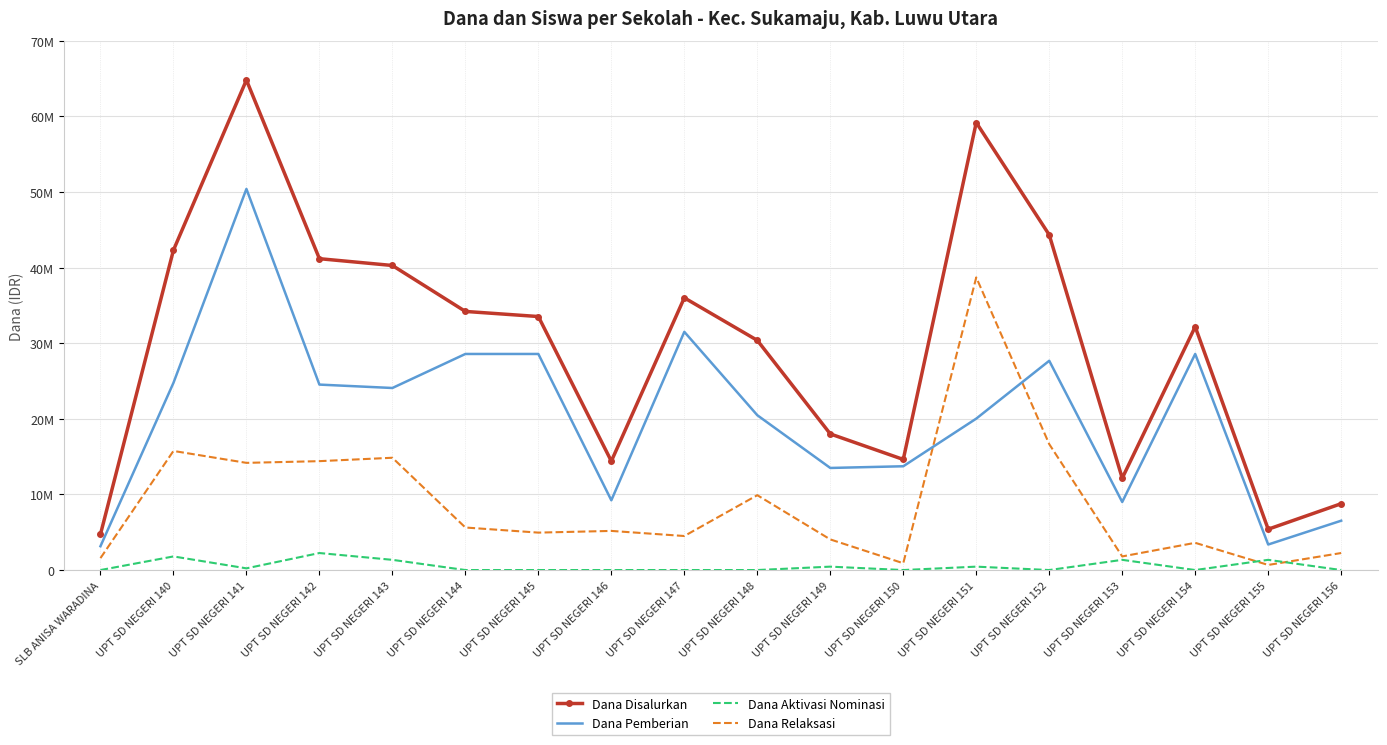

What is the label of the 17th point from the left?

UPT SD NEGERI 155